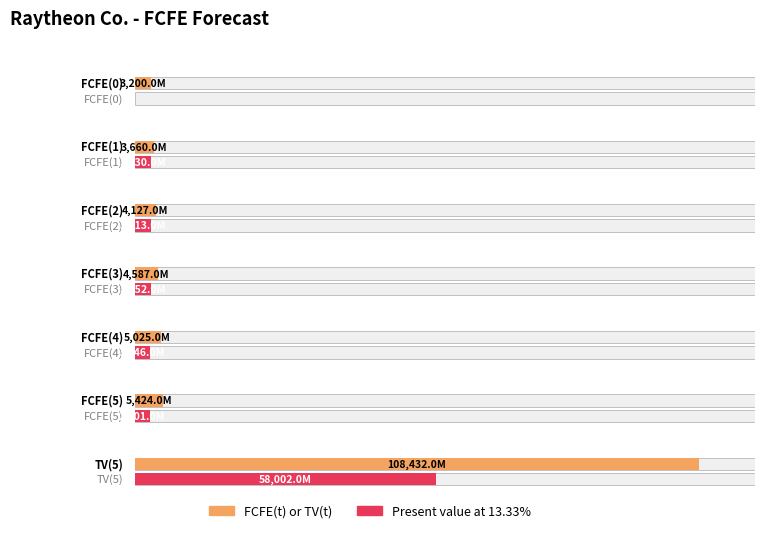

Reading left to right, list all the values displayed in this chart.

FCFE(t) or TV(t): 3200	3660	4127	4587	5025	5424	108432
Present value at 13.33%: 0	3230	3213	3152	3046	2901	58002